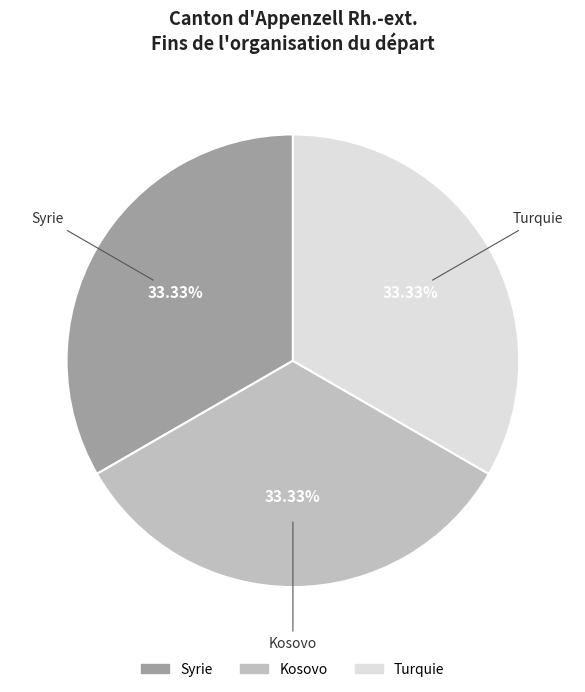

Combined, do Turquie and Kosovo account for over 50%?

Yes